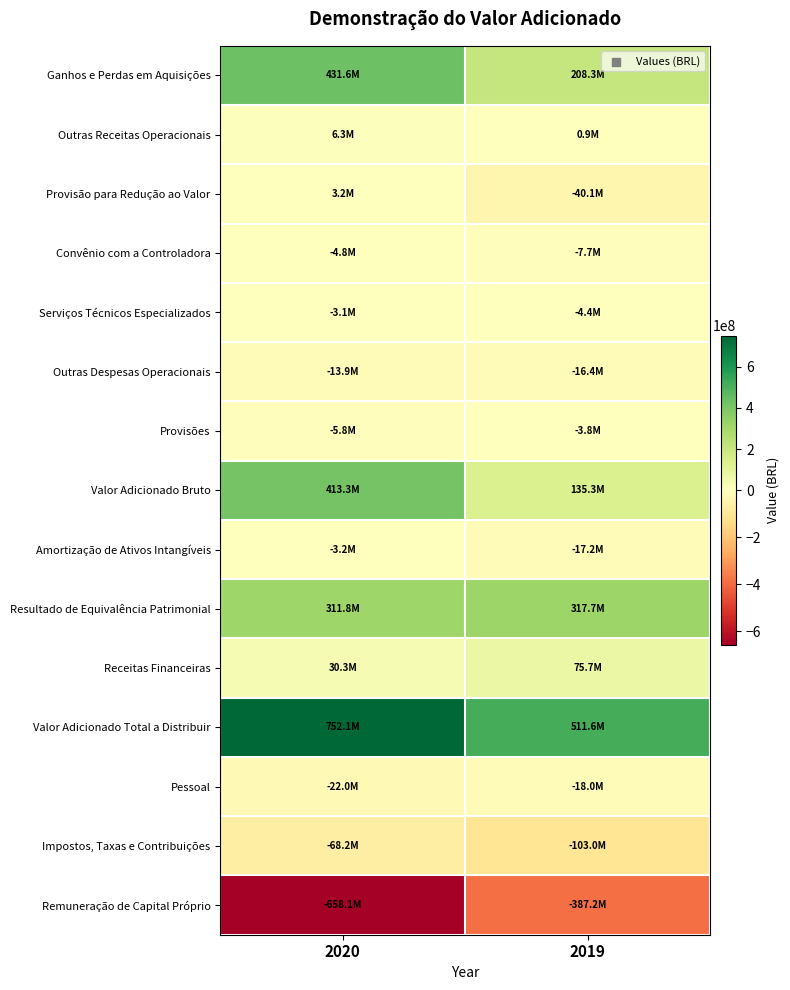

What is the total value across all series at 2019?

651588000